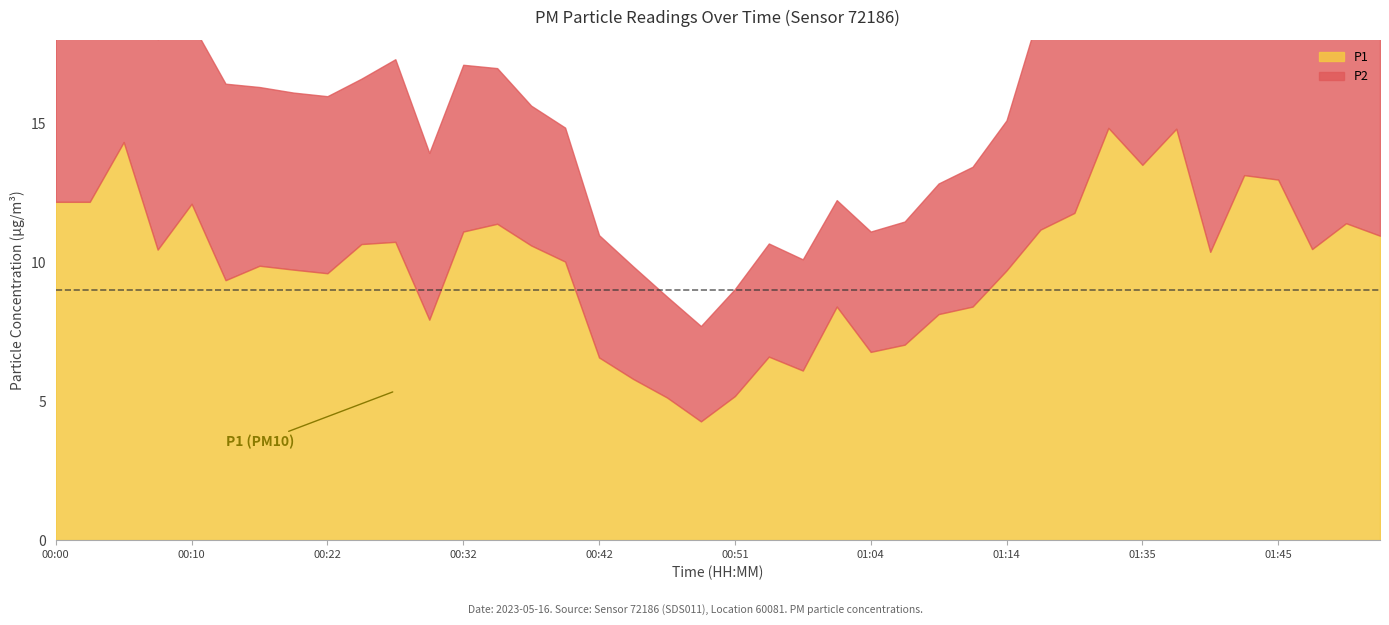

What is the sum of all P1 values?

395.6